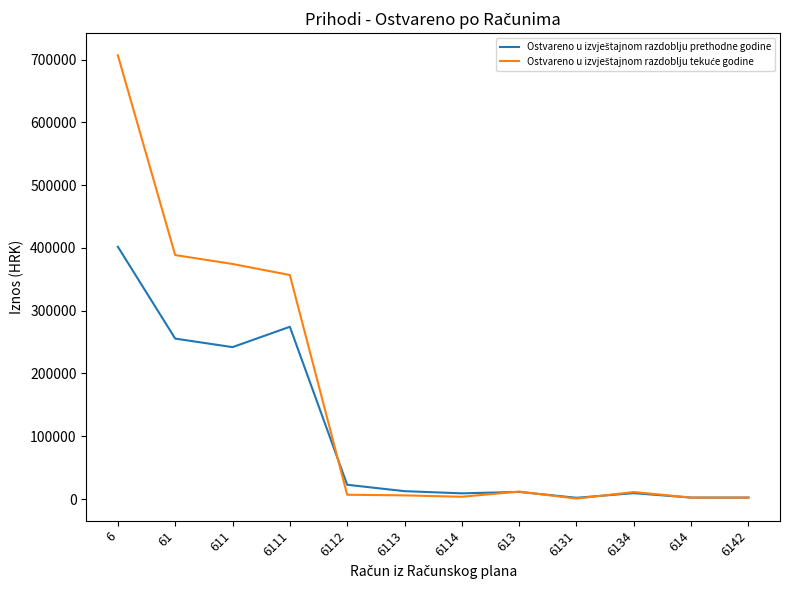

What is the maximum value shown in the chart?

706833.8